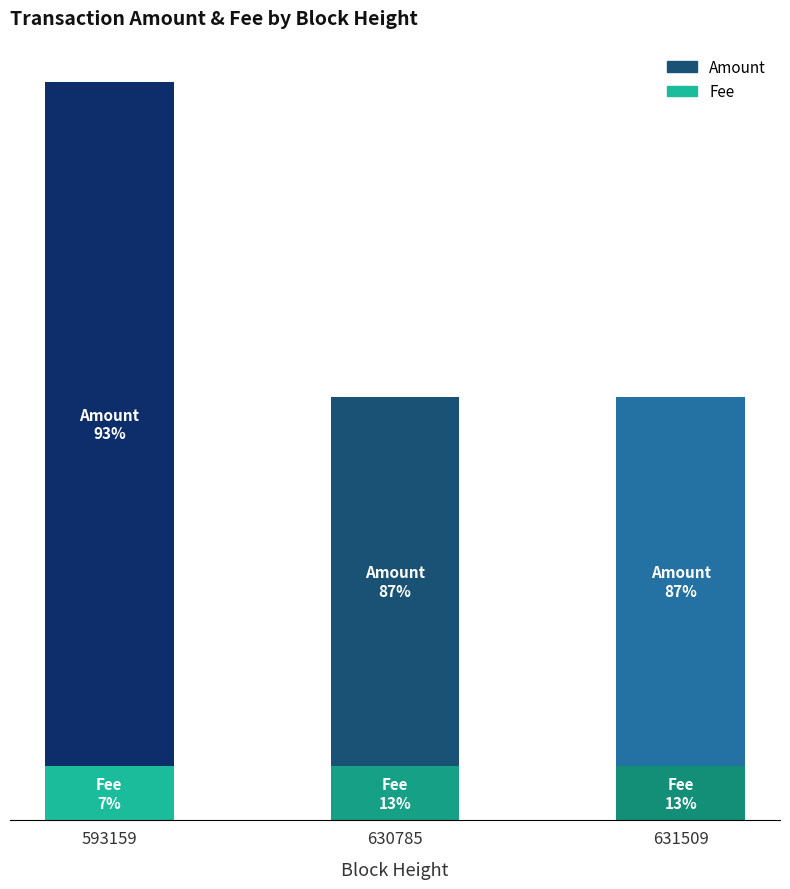

What value does the Amount series have at 631509?

0.1